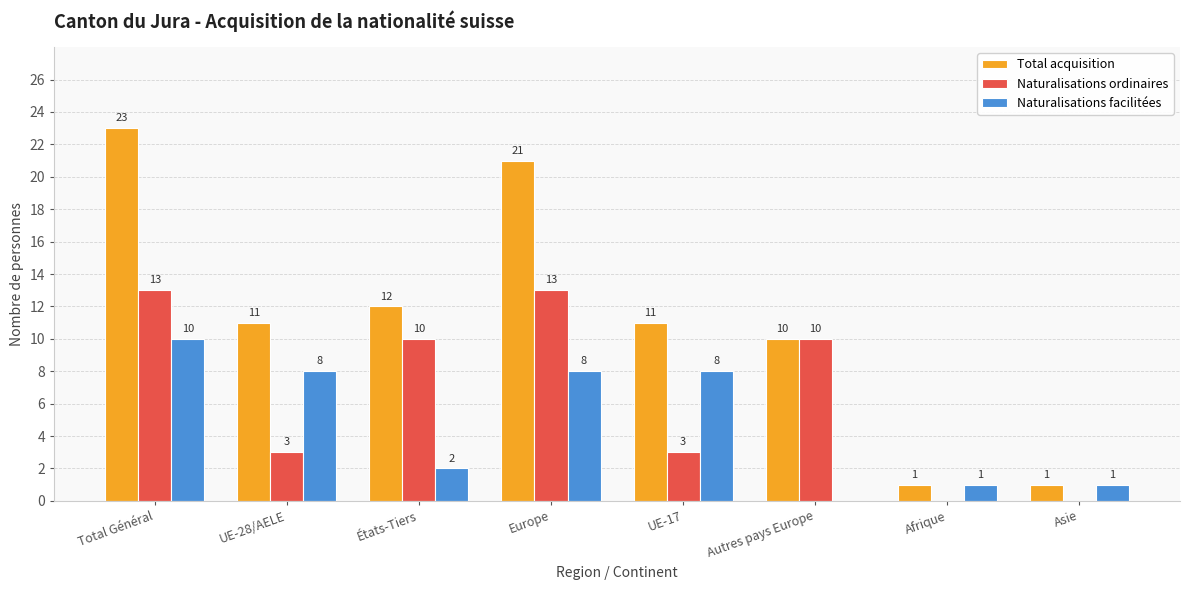

What are all the series names shown in the legend?

Total acquisition, Naturalisations ordinaires, Naturalisations facilitées